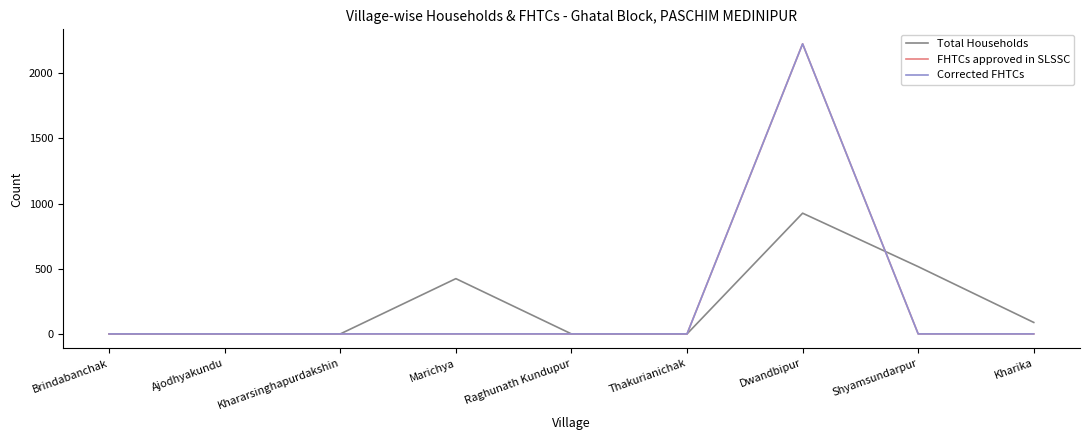

How many times do Total Households and Corrected FHTCs cross each other?

1